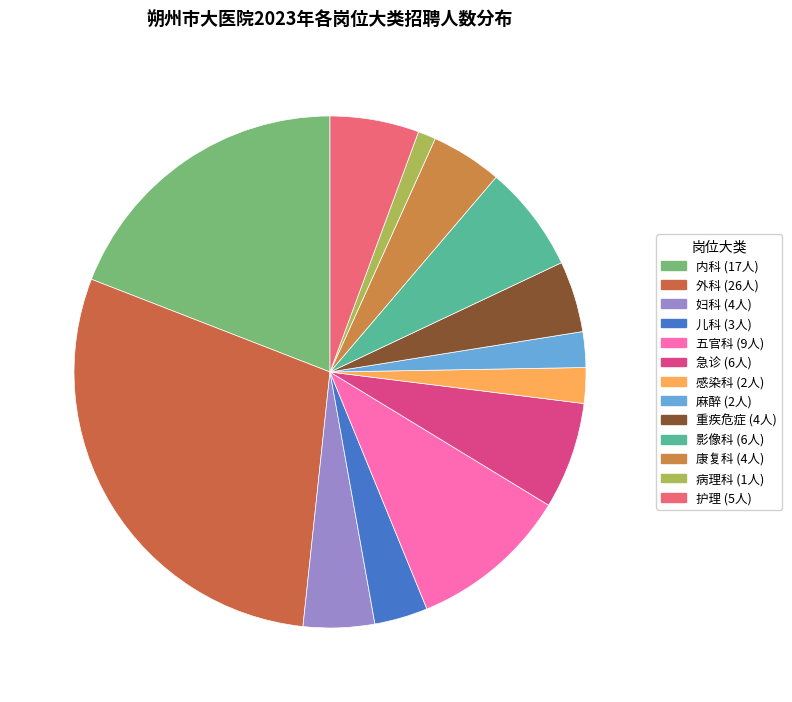

Count the number of slices in the pie.

13